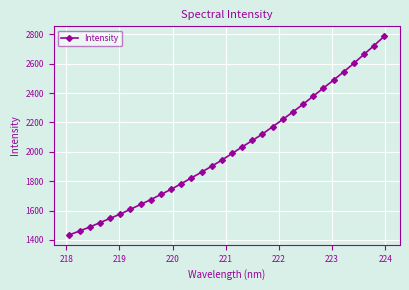

What is the value of the 7th point from the left?

1608.6